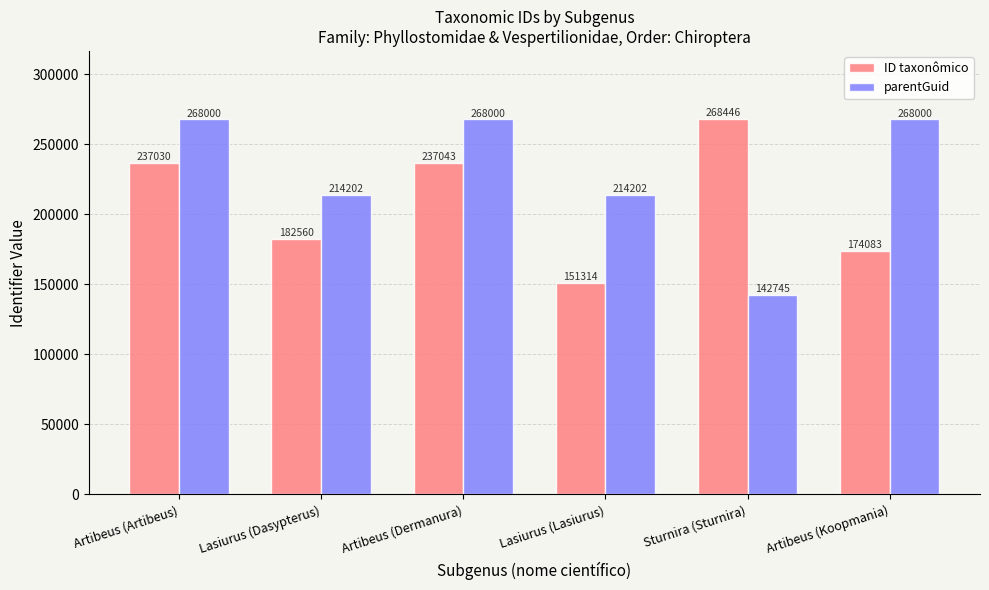

Which series changed the most between Artibeus (Dermanura) and Sturnira (Sturnira)?

parentGuid